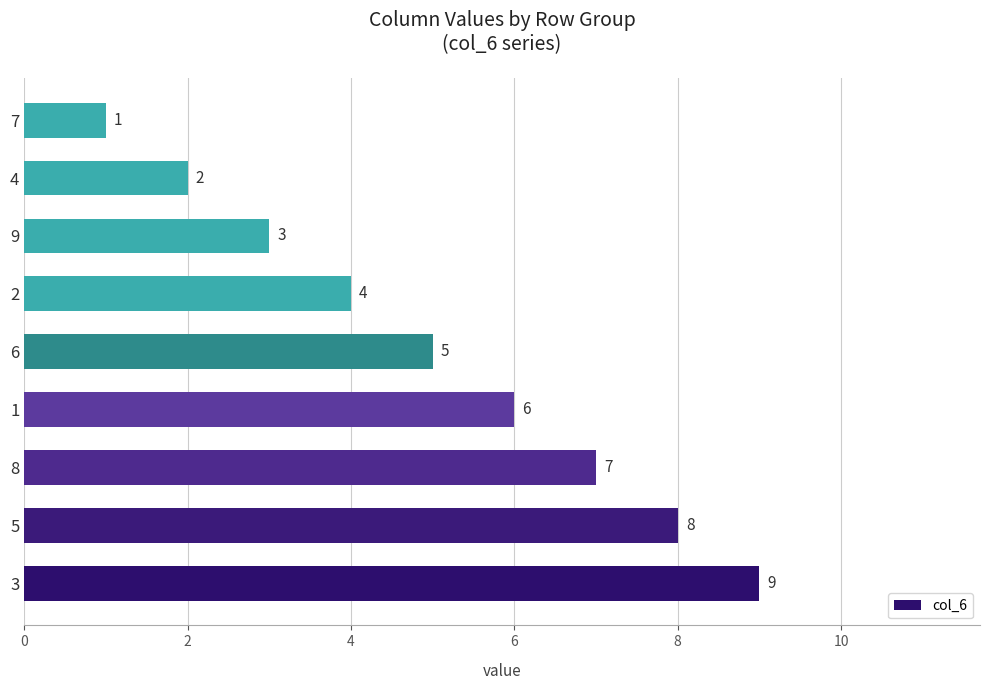

How many bars are there in total?

9